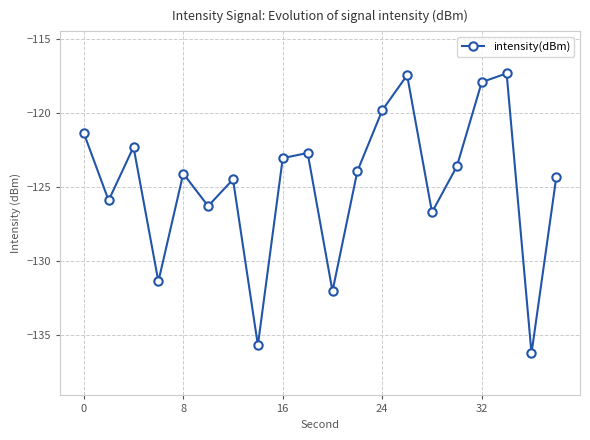

What is the value of the 13th point from the left?

-119.8